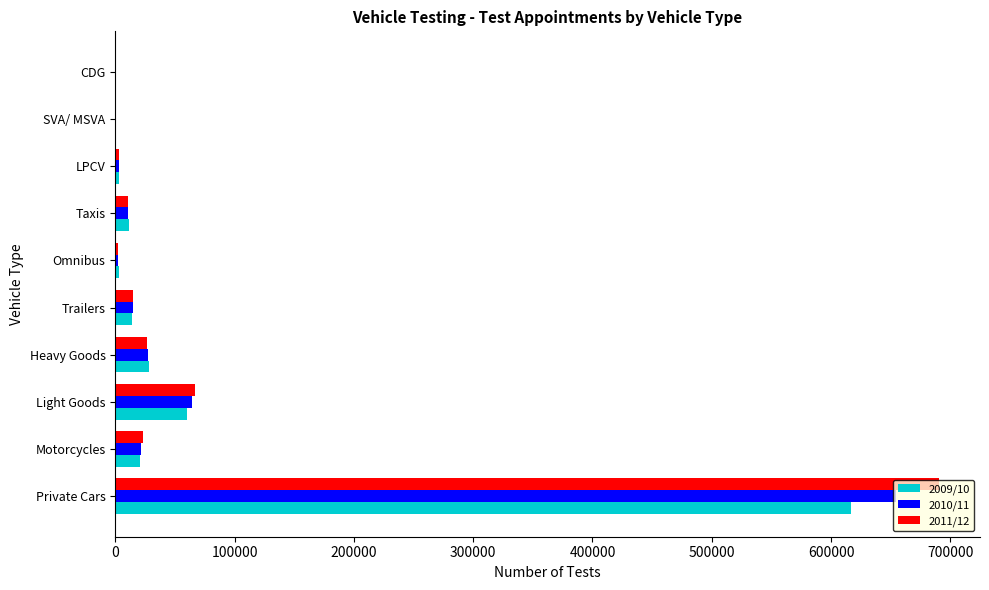

At which category is the sum across all series the highest?

Private Cars